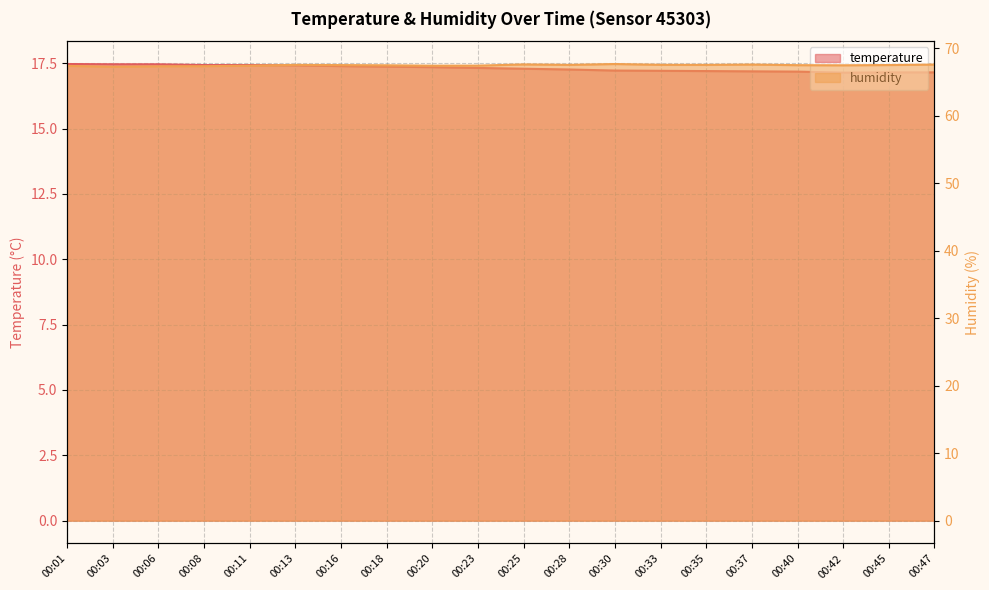

Which series has the largest range (max minus min)?

humidity